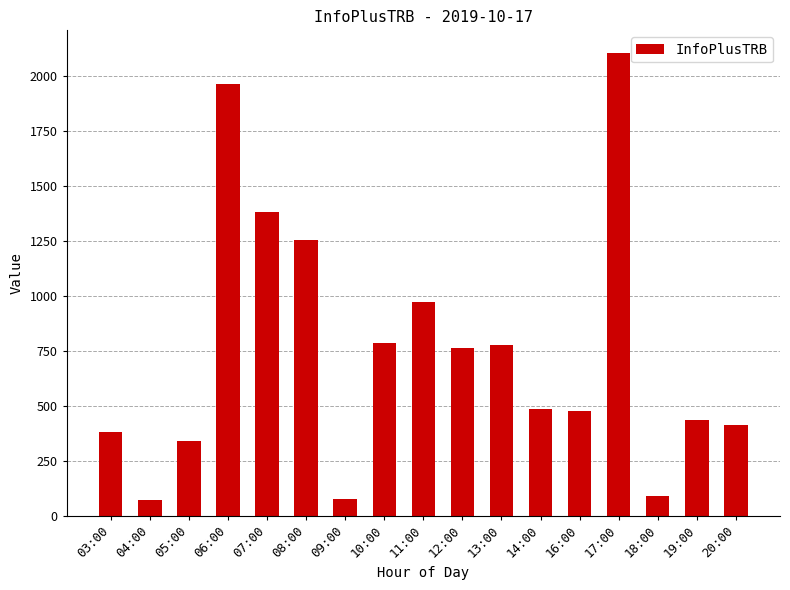

What is the label of the 5th bar from the right?

16:00